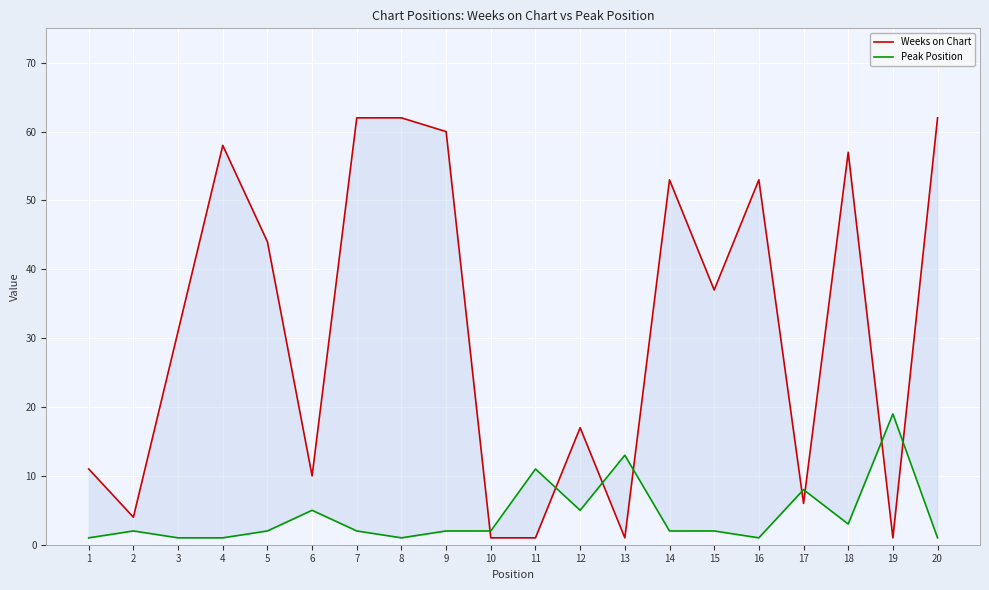

Reading right to left, transcribe all the data shown in this chart.

Weeks on Chart: 20=62	19=1	18=57	17=6	16=53	15=37	14=53	13=1	12=17	11=1	10=1	9=60	8=62	7=62	6=10	5=44	4=58	3=31	2=4	1=11
Peak Position: 20=1	19=19	18=3	17=8	16=1	15=2	14=2	13=13	12=5	11=11	10=2	9=2	8=1	7=2	6=5	5=2	4=1	3=1	2=2	1=1